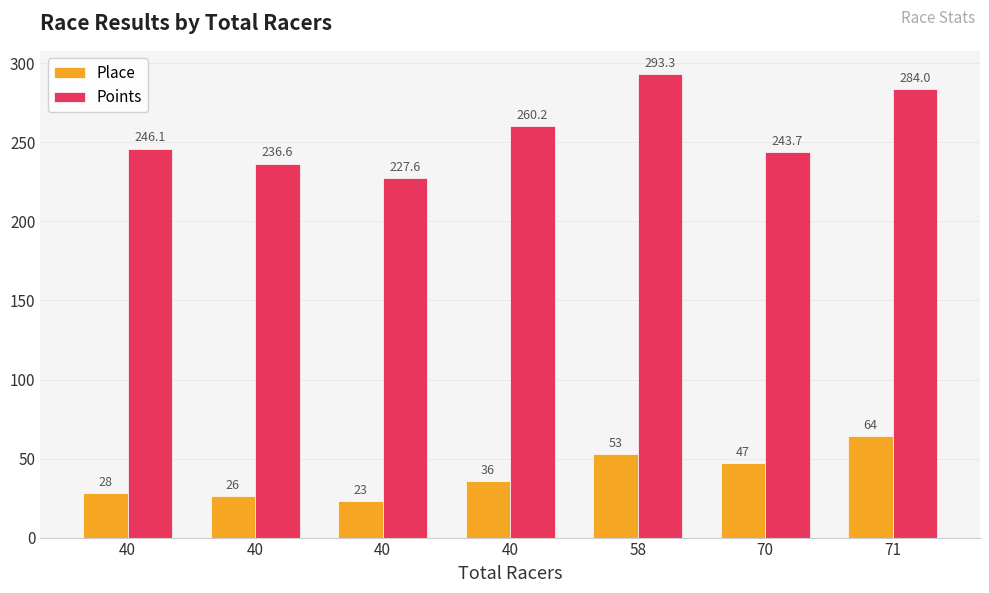

What is the value of the Place bar at the 6th from the left?

47.0